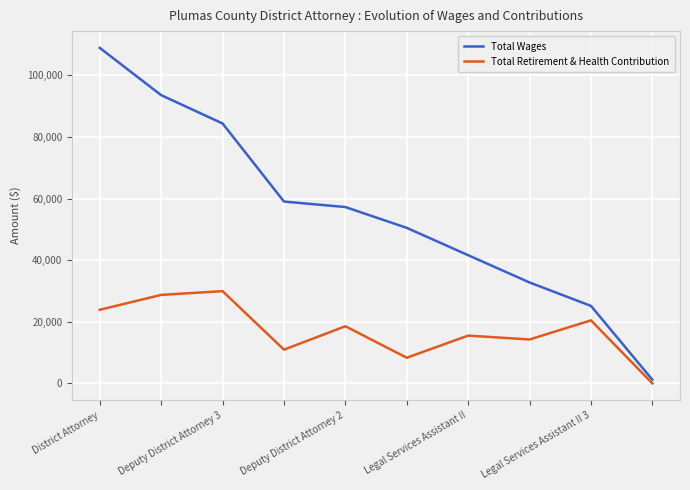

List the series in order of their overall mean, lowest first.

Total Retirement & Health Contribution, Total Wages